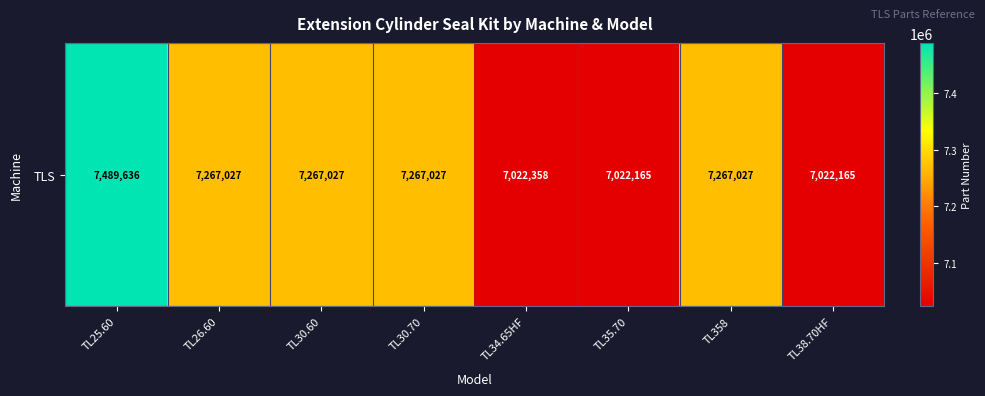

Rank the categories by value from lowest to highest.

TL35.70, TL38.70HF, TL34.65HF, TL26.60, TL30.60, TL30.70, TL358, TL25.60